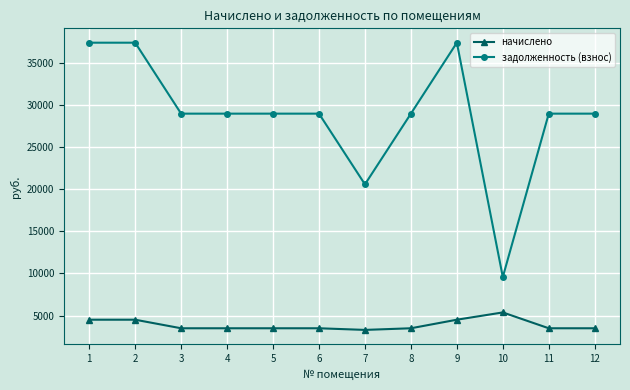

List the series in order of their peak value, highest first.

задолженность (взнос), начислено